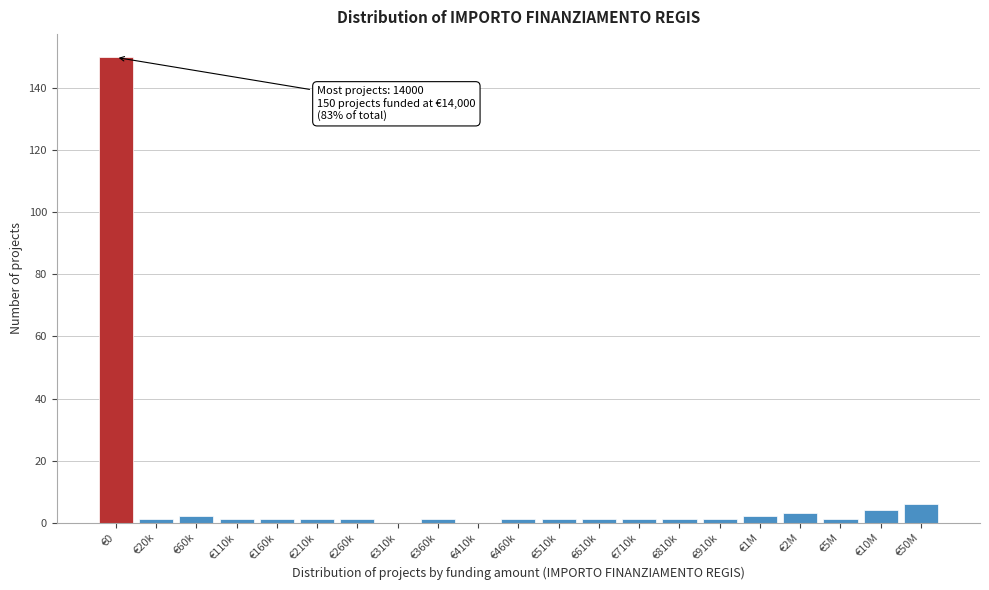

Reading right to left, transcribe all the data shown in this chart.

€50M=6	€10M=4	€5M=1	€2M=3	€1M=2	€910k=1	€810k=1	€710k=1	€610k=1	€510k=1	€460k=1	€410k=0	€360k=1	€310k=0	€260k=1	€210k=1	€160k=1	€110k=1	€60k=2	€20k=1	€0=150